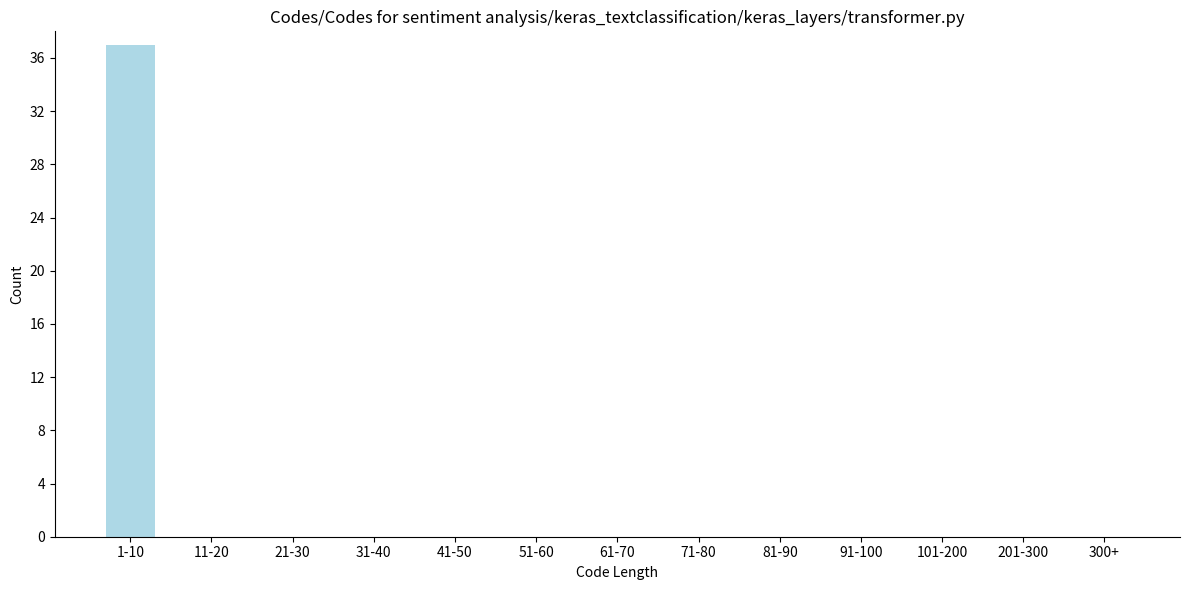

Reading left to right, extract all data points from this chart.

1-10=37	11-20=0	21-30=0	31-40=0	41-50=0	51-60=0	61-70=0	71-80=0	81-90=0	91-100=0	101-200=0	201-300=0	300+=0